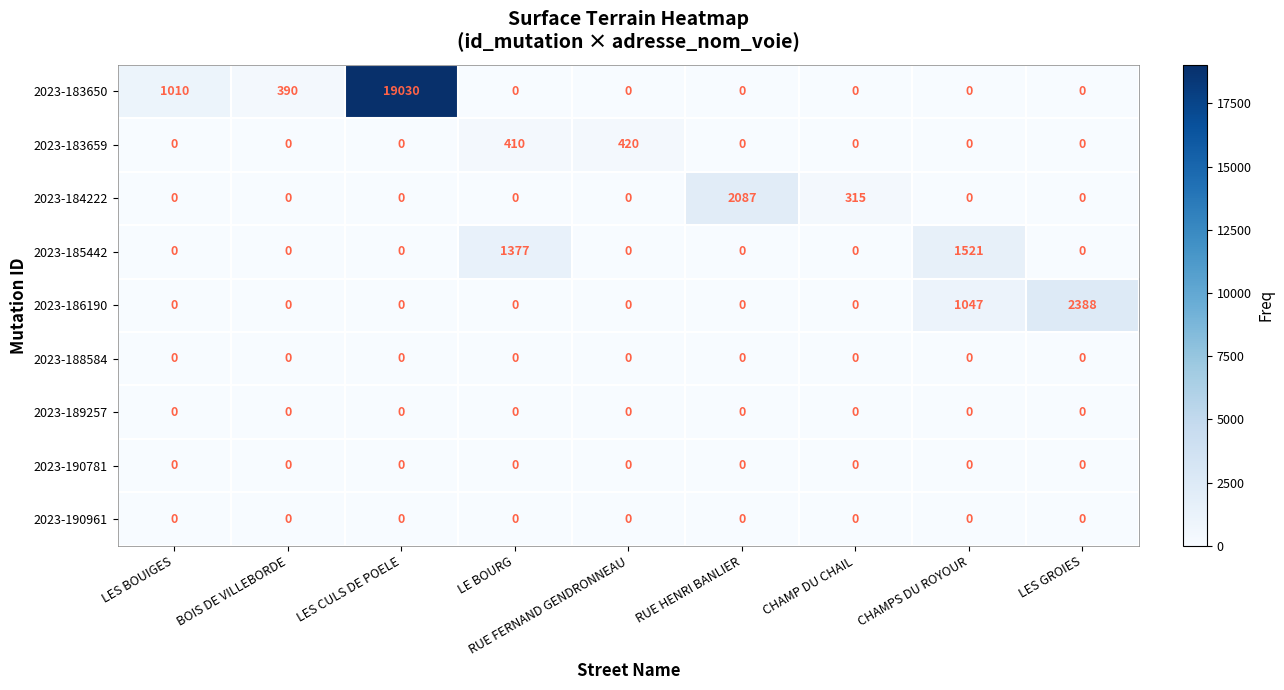

At which category does the chart reach its peak across all series?

LES CULS DE POELE